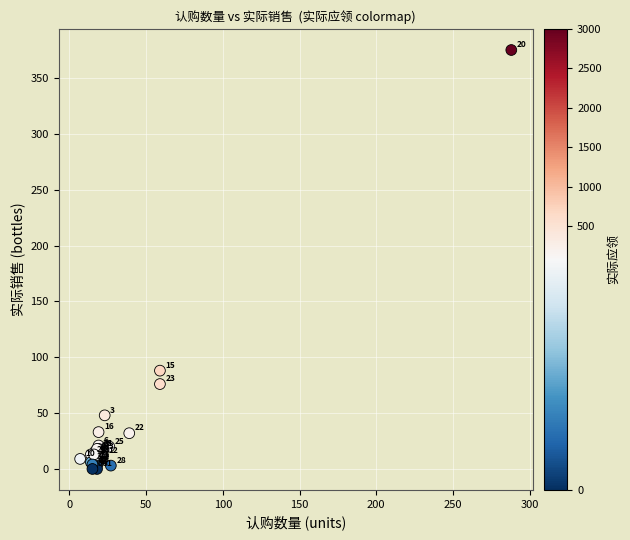

What Y value in the scatter plot is closest to 187?

88